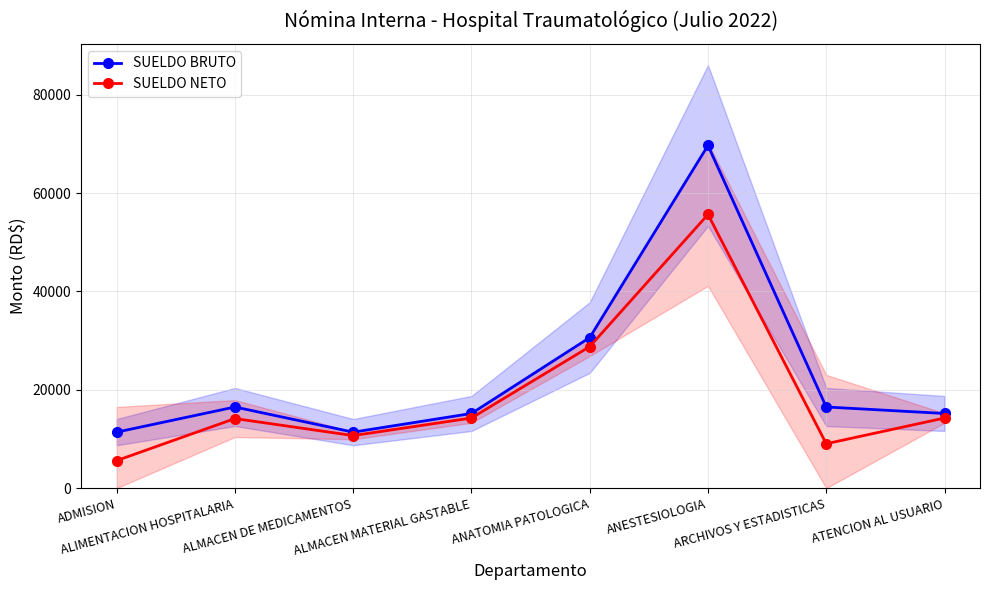

What is the sum of all SUELDO NETO values?

152401.0